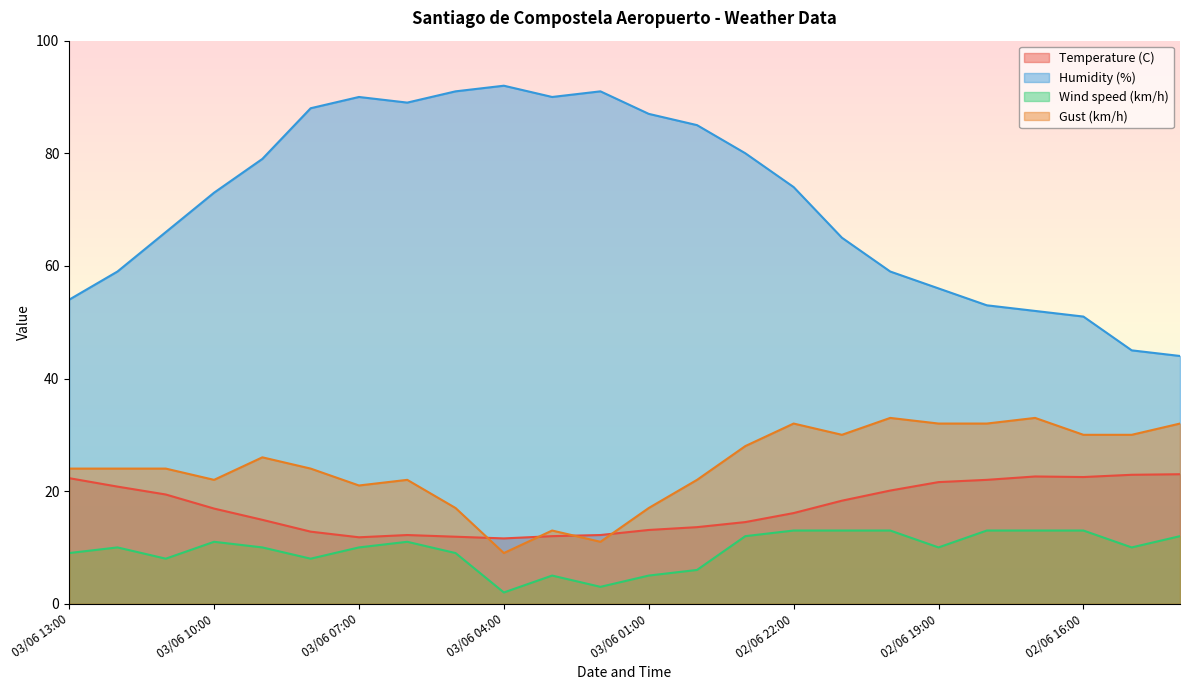

Rank the categories by Wind speed (km/h) value from highest to lowest.

02/06 22:00, 02/06 21:00, 02/06 20:00, 02/06 18:00, 02/06 17:00, 02/06 16:00, 02/06 23:00, 02/06 14:00, 03/06 10:00, 03/06 06:00, 03/06 12:00, 03/06 09:00, 03/06 07:00, 02/06 19:00, 02/06 15:00, 03/06 13:00, 03/06 05:00, 03/06 11:00, 03/06 08:00, 03/06 00:00, 03/06 03:00, 03/06 01:00, 03/06 02:00, 03/06 04:00